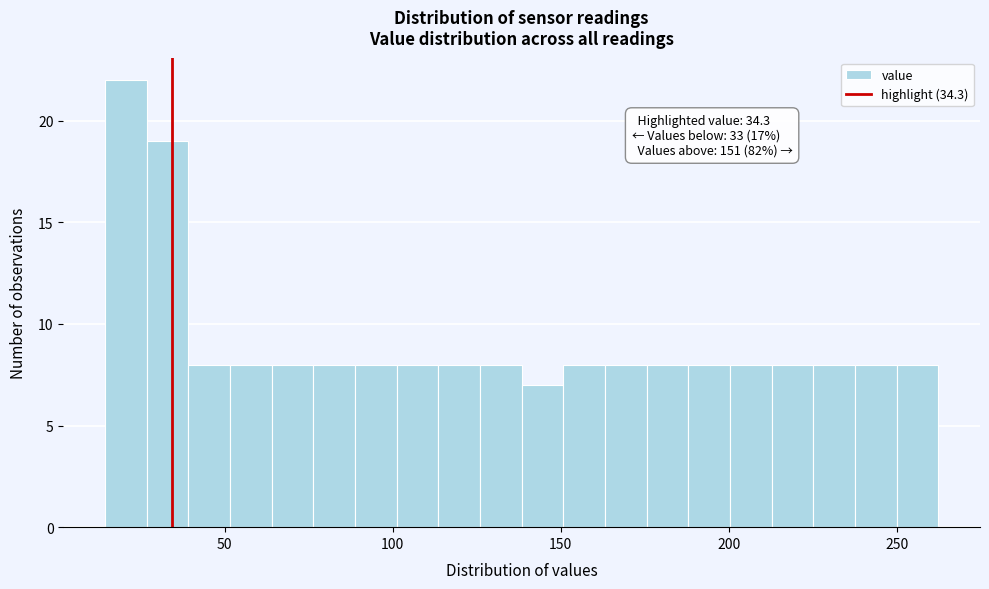

Around what value on the x-axis is the tallest bar? Give the approximate position of its centre, as read against the axis.

20